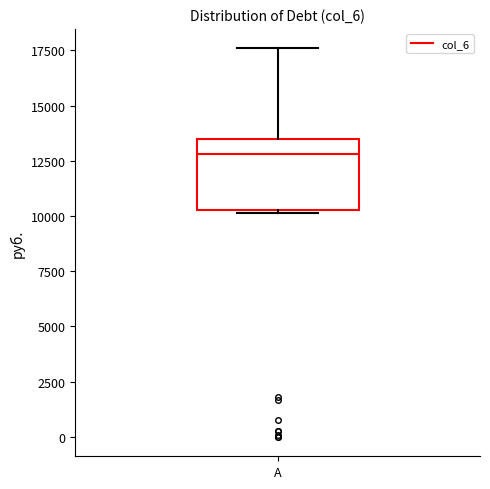

Where is the upper edge of the box for A on the y-axis? The values are not printed on the chart, so give them approximately, as read against the axis.

13500